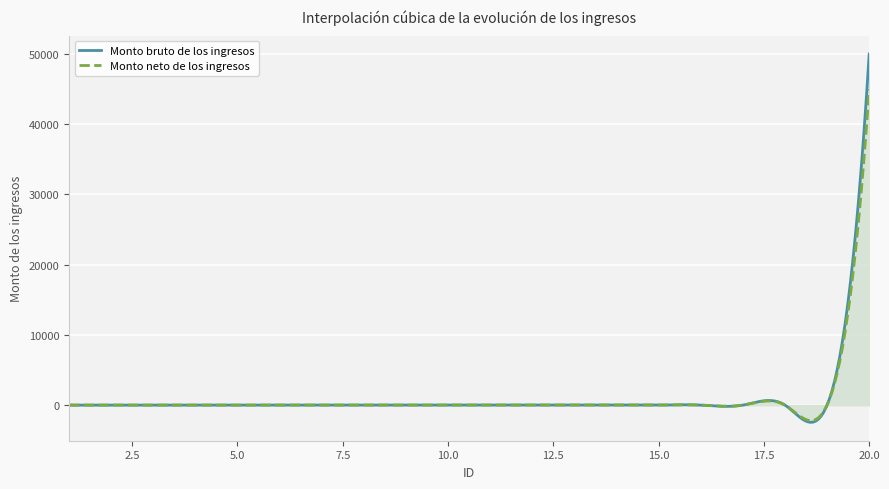

Reading left to right, what are all the values shown in this chart?

Monto bruto de los ingresos: 1=0	2=0	3=0	4=0	5=0	6=0	7=0	8=0	9=0	10=0	11=0	12=0	13=0	14=0	15=0	16=0	17=0	18=0	19=0	20=50000
Monto neto de los ingresos: 1=0	2=0	3=0	4=0	5=0	6=0	7=0	8=0	9=0	10=0	11=0	12=0	13=0	14=0	15=0	16=0	17=0	18=0	19=0	20=45000